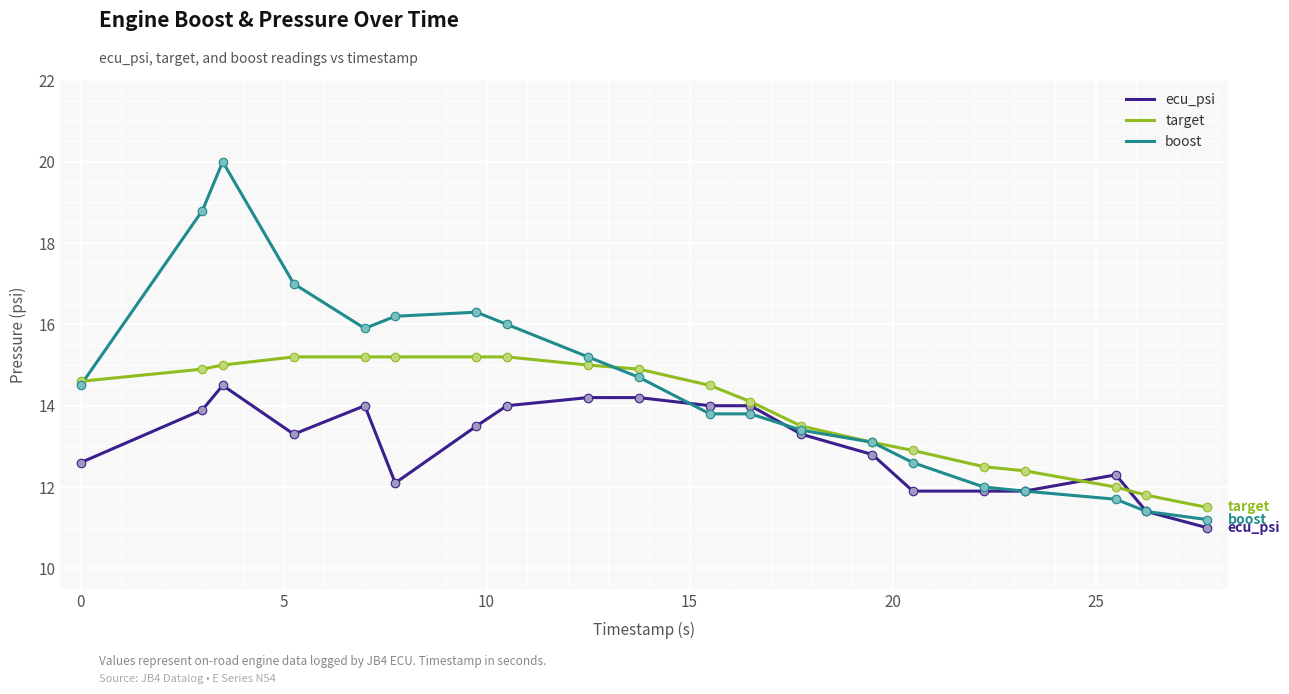

At how many categories does at least one series exceed 14?

12